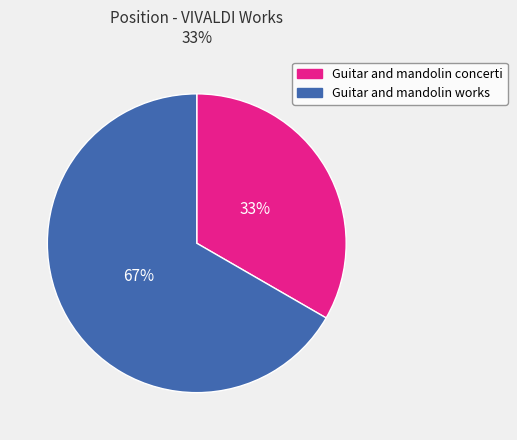

Count the number of slices in the pie.

2